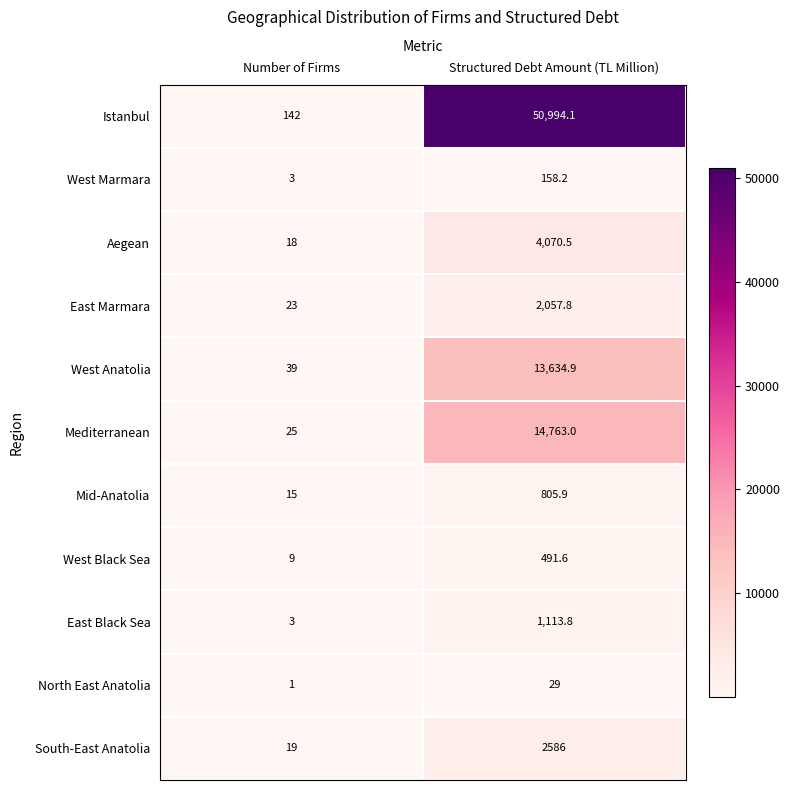

At which category is the sum across all series the highest?

Structured Debt Amount (TL Million)